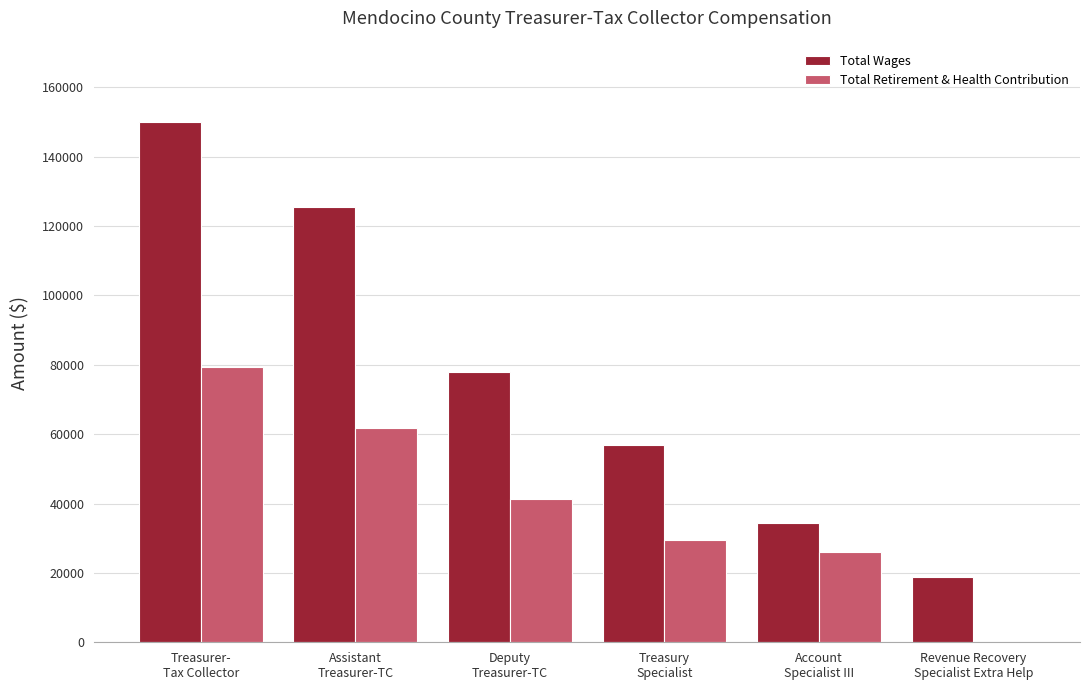

Which series has the largest total across all categories?

Total Wages